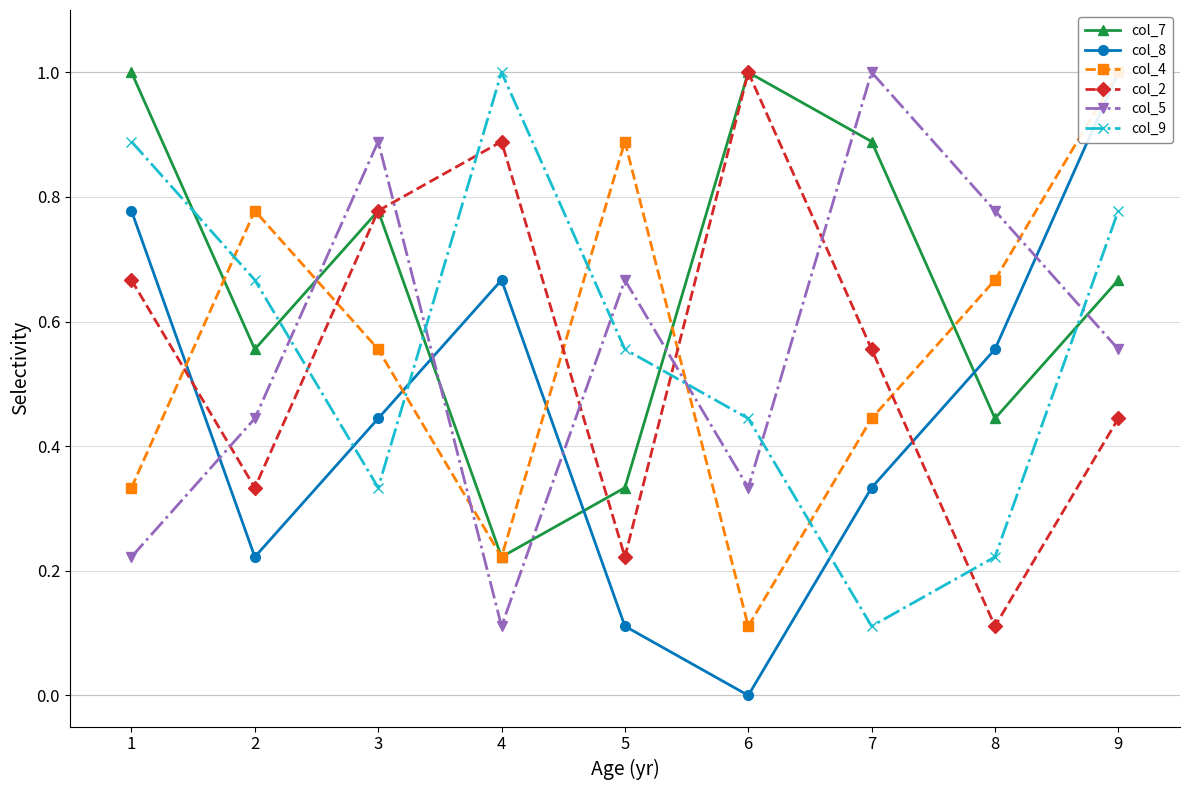

What are all the series names shown in the legend?

col_7, col_8, col_4, col_2, col_5, col_9